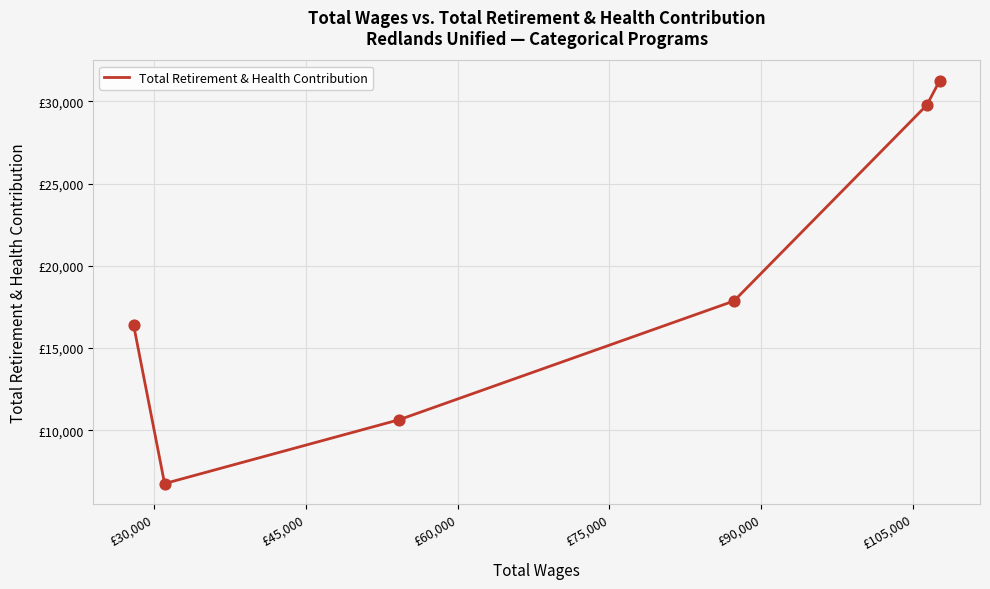

Which has a higher value, £75,000 or £60,000?

£60,000